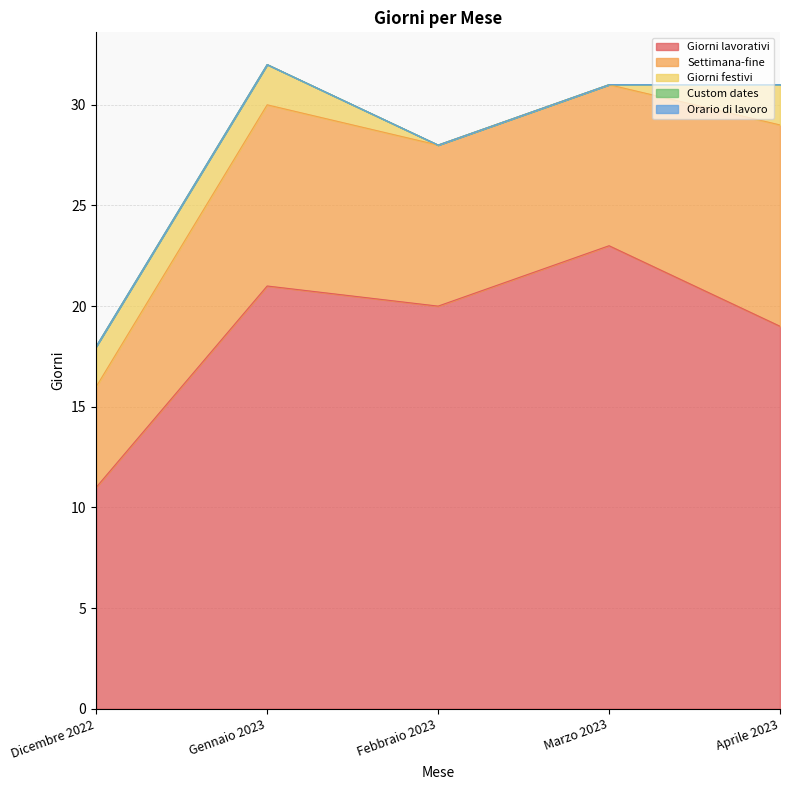

Is the value of Custom dates at Febbraio 2023 greater than the value of Giorni lavorativi at Aprile 2023?

No